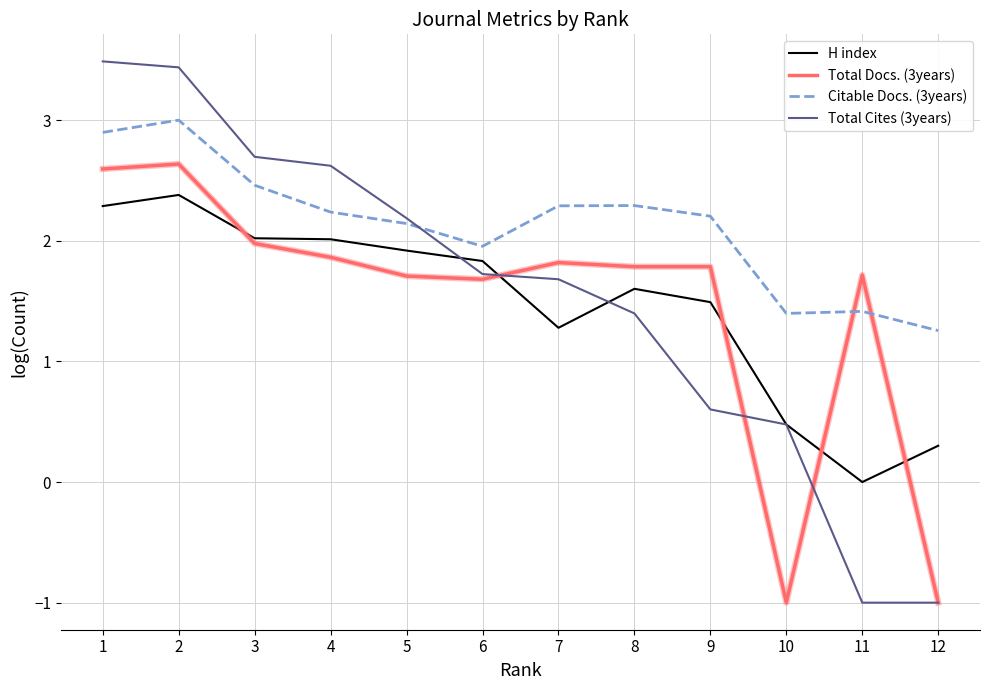

After their last crossing, which series has the higher values: H index or Total Cites (3years)?

H index